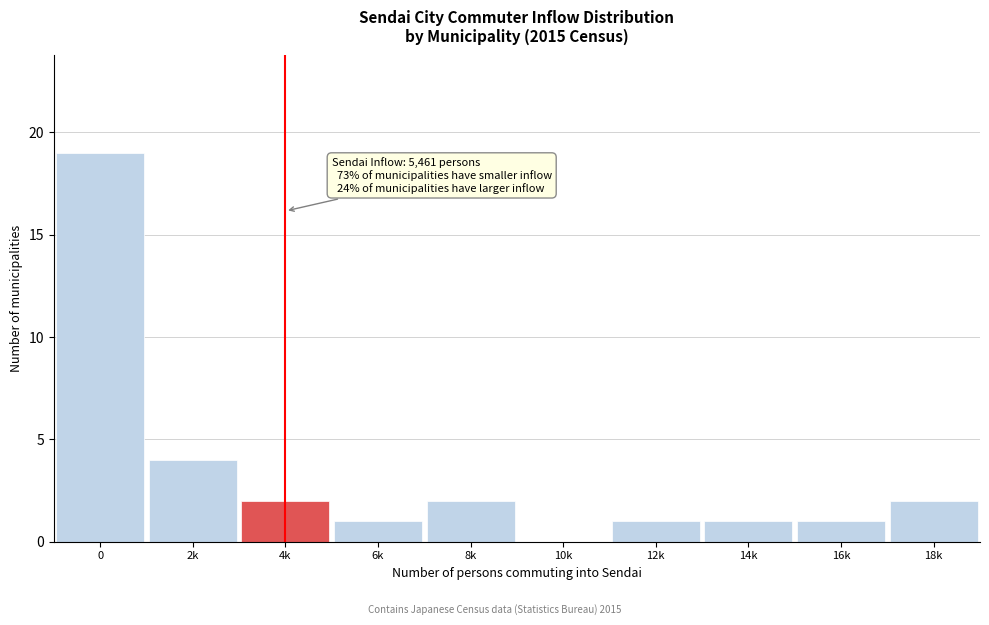

Reading left to right, extract all data points from this chart.

0=19	2k=4	4k=2	6k=1	8k=2	10k=0	12k=1	14k=1	16k=1	18k=2